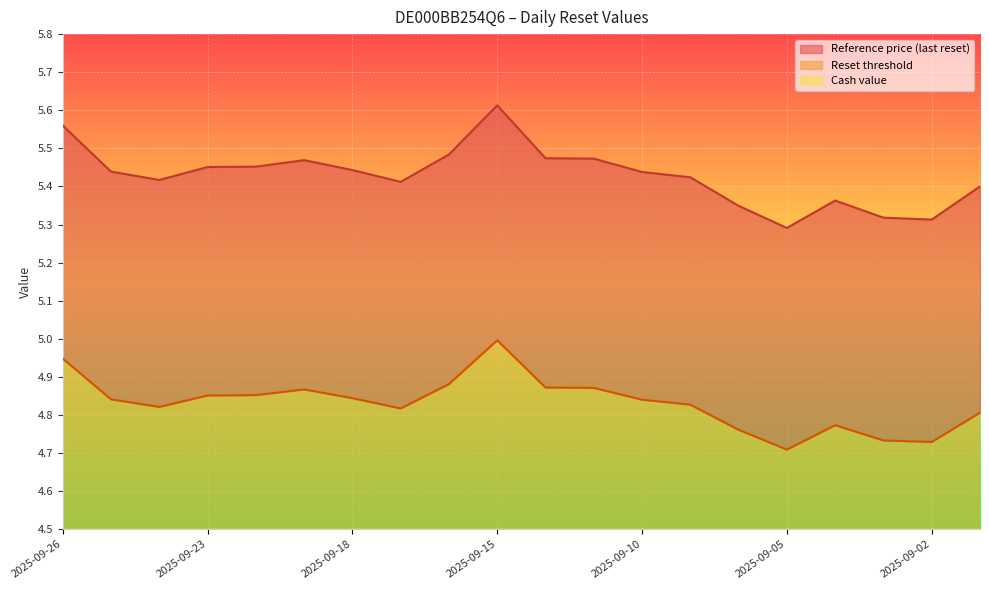

Which label corresponds to the smallest value in the chart?

2025-09-05